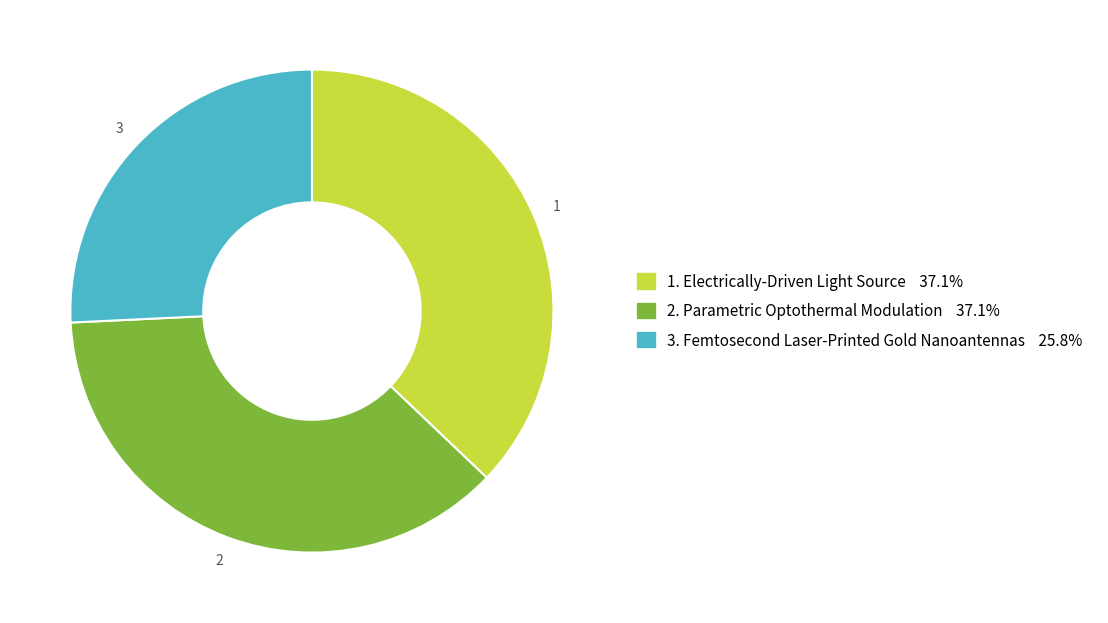

Is there a majority slice in this chart?

No